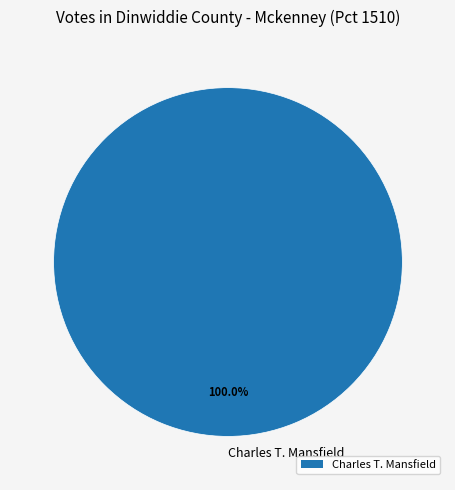

Which category accounts for the majority?

Charles T. Mansfield